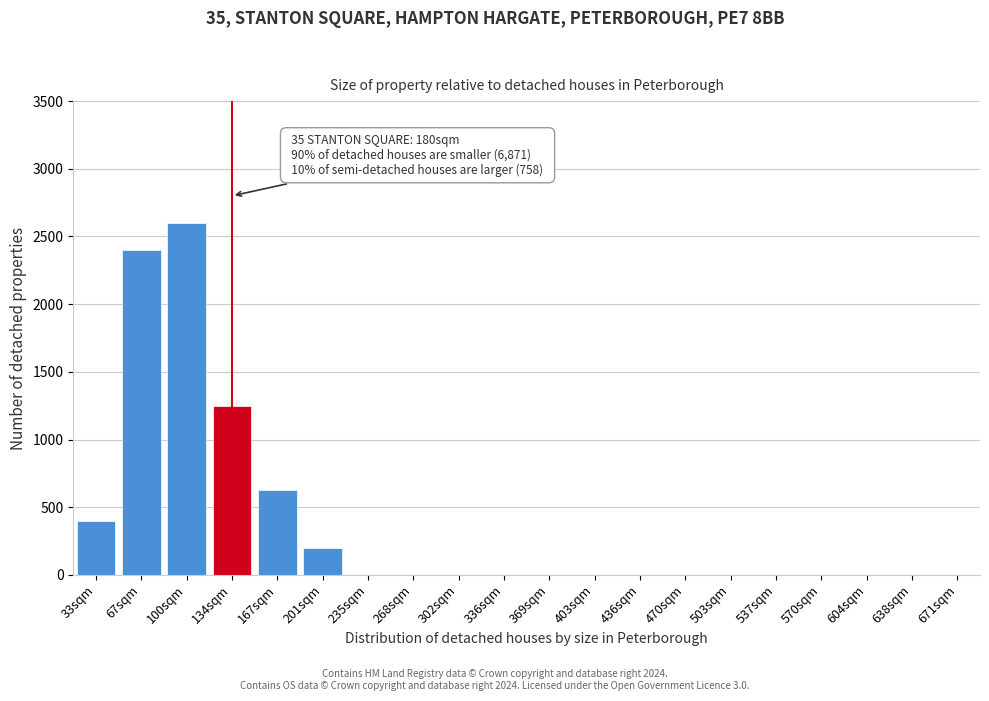

Reading right to left, list all the values displayed in this chart.

671sqm=0	638sqm=0	604sqm=0	570sqm=0	537sqm=0	503sqm=0	470sqm=0	436sqm=0	403sqm=0	369sqm=0	336sqm=0	302sqm=0	268sqm=0	235sqm=0	201sqm=200	167sqm=625	134sqm=1250	100sqm=2600	67sqm=2400	33sqm=400